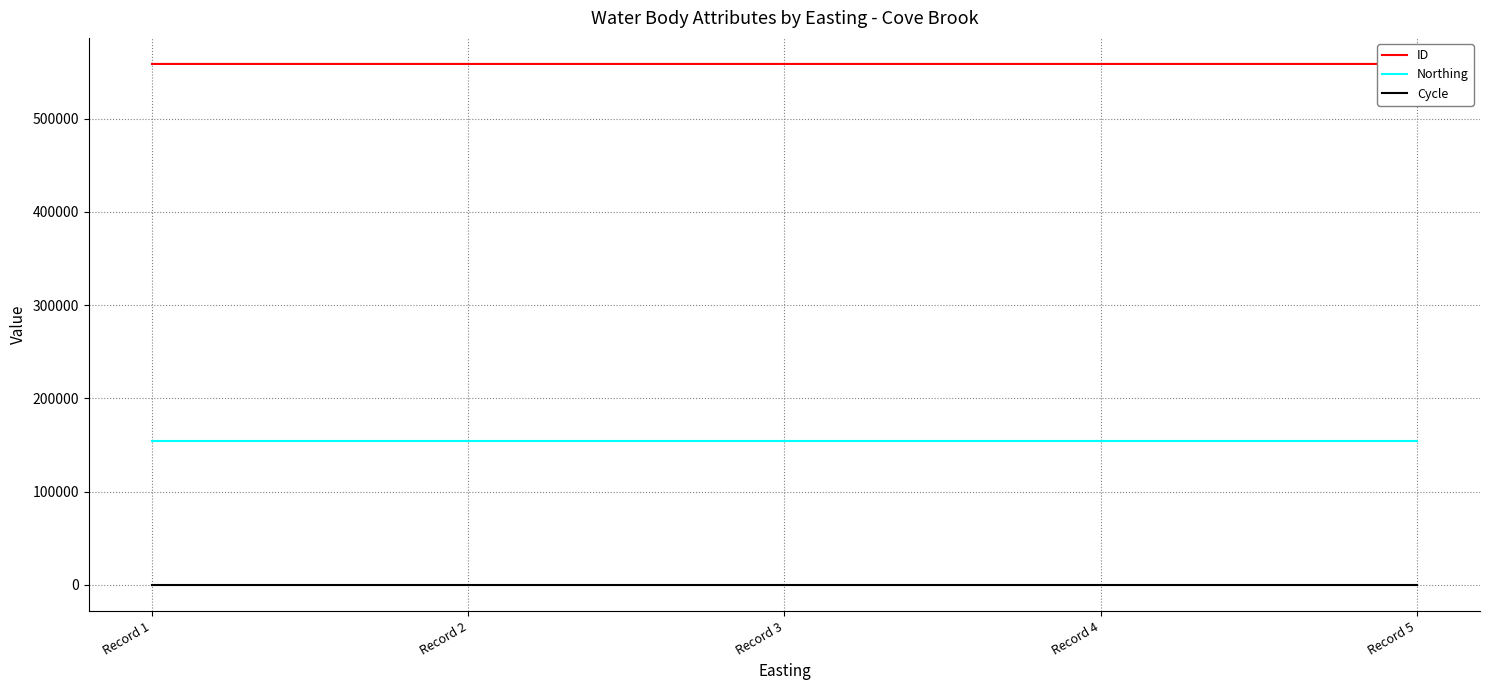

Is it true that Northing equals 69066 at Record 5?

False